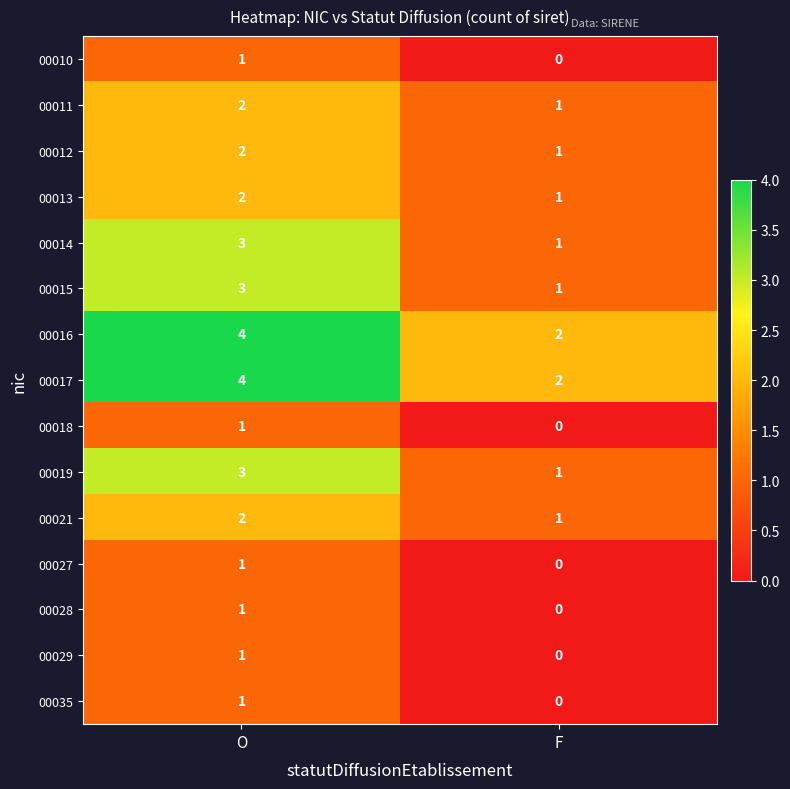

Reading left to right, transcribe all the data shown in this chart.

00010: 1	0
00011: 2	1
00012: 2	1
00013: 2	1
00014: 3	1
00015: 3	1
00016: 4	2
00017: 4	2
00018: 1	0
00019: 3	1
00021: 2	1
00027: 1	0
00028: 1	0
00029: 1	0
00035: 1	0